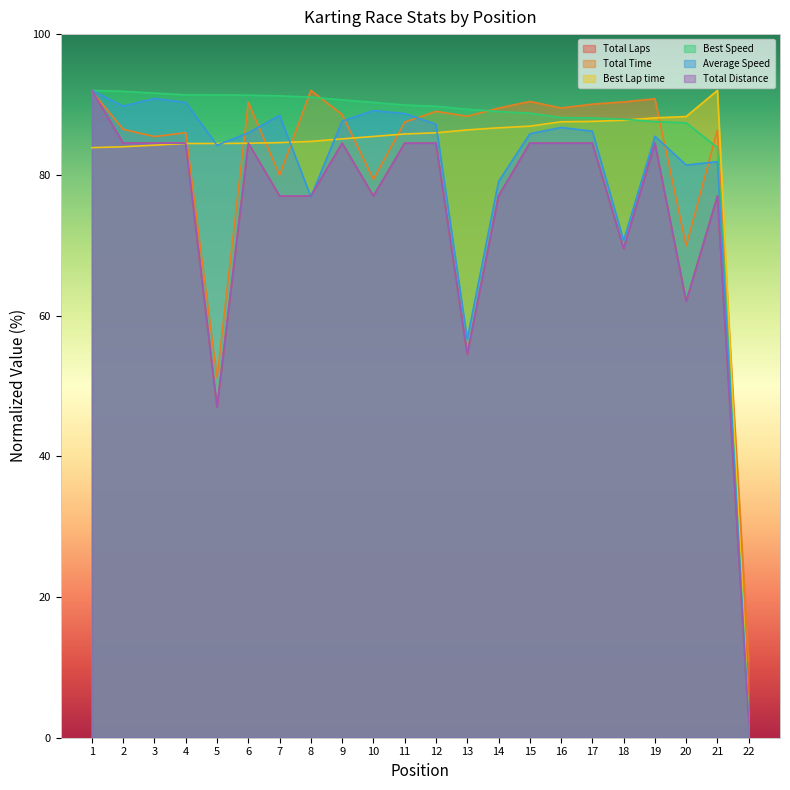

Rank the series at 17 from highest to lowest value.

Total Time, Best Speed, Best Lap time, Average Speed, Total Laps, Total Distance